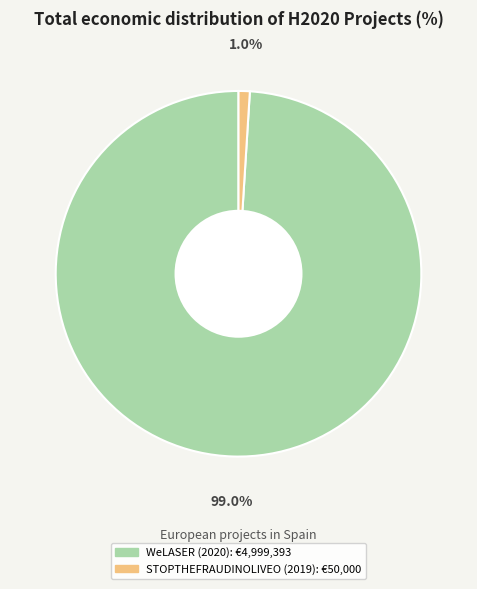

How many segments does this pie chart have?

2